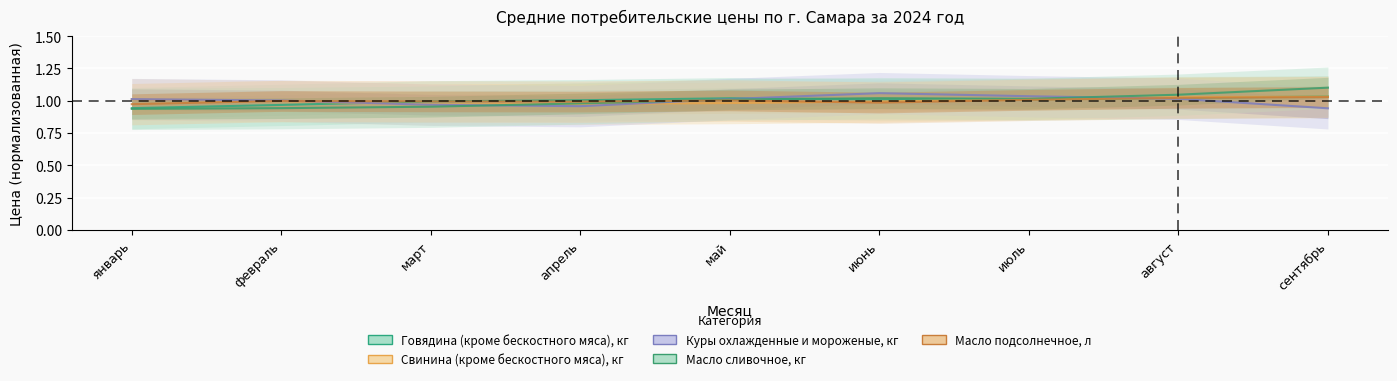

Where does the Говядина (кроме бескостного мяса), кг series first go above 1?

апрель